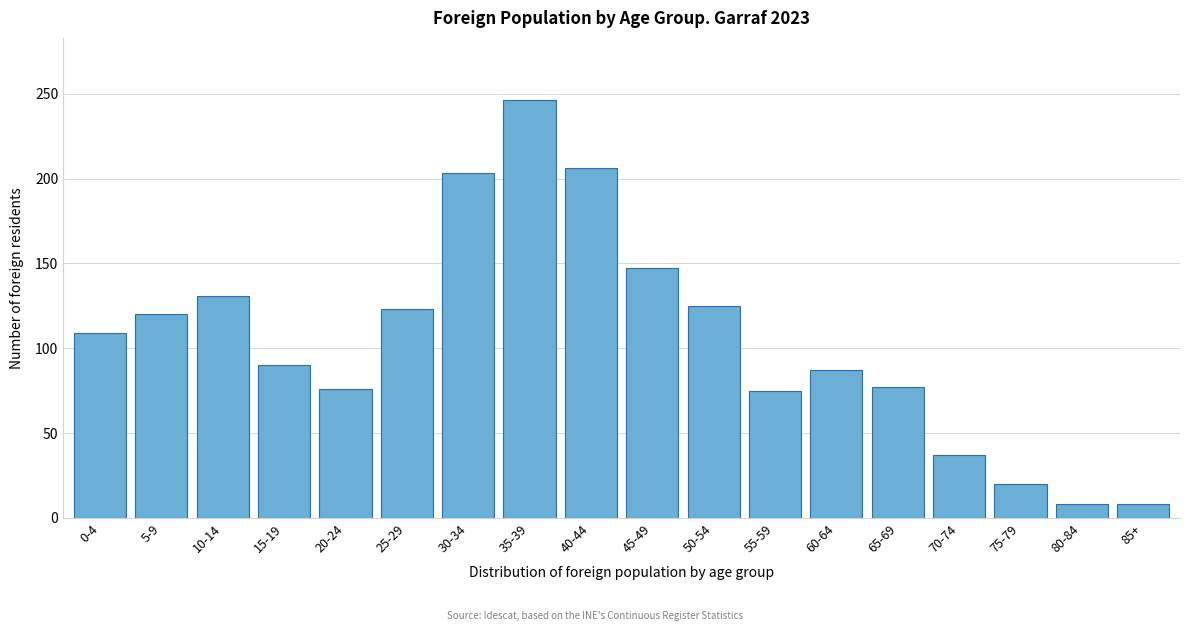

What position from the left is 55-59?

12